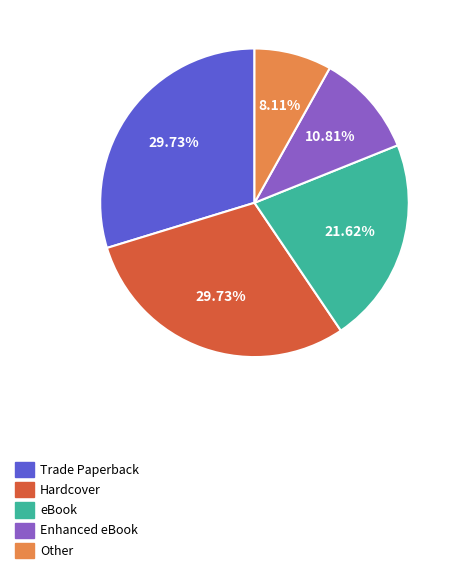

Does any single category account for the majority?

No